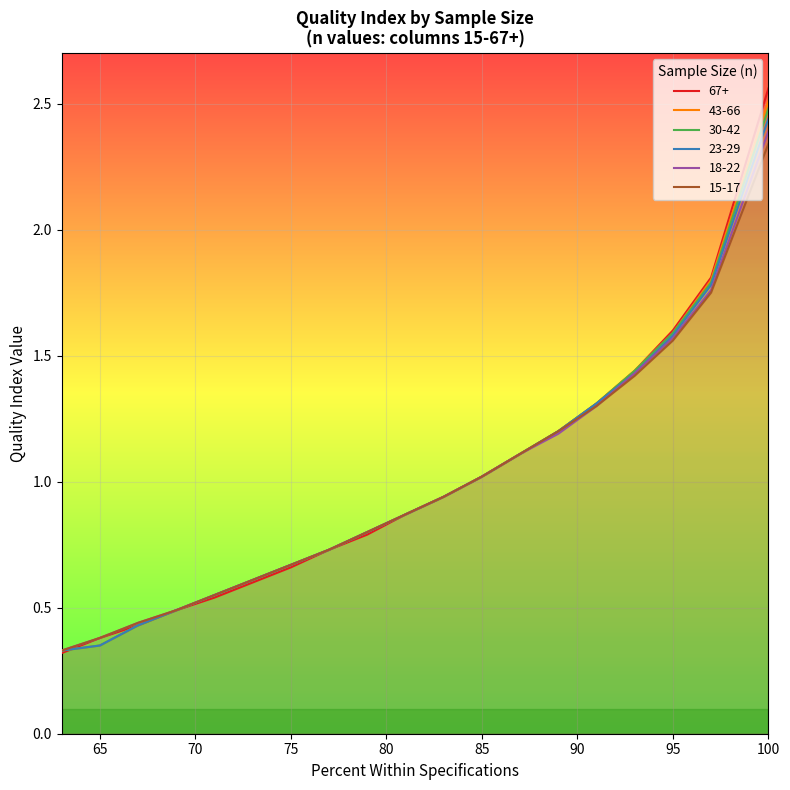

Rank the series by their maximum value, from highest to lowest.

67+, 43-66, 30-42, 23-29, 18-22, 15-17